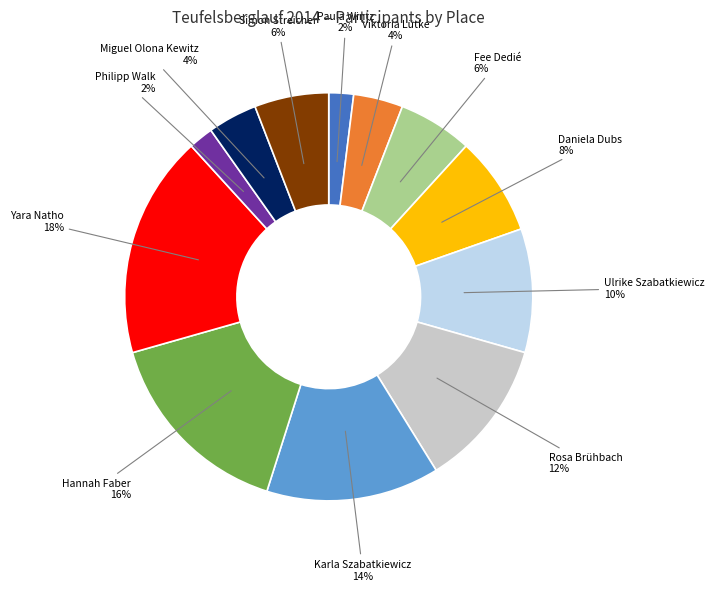

Which has a higher value, Yara Natho or Hannah Faber?

Yara Natho